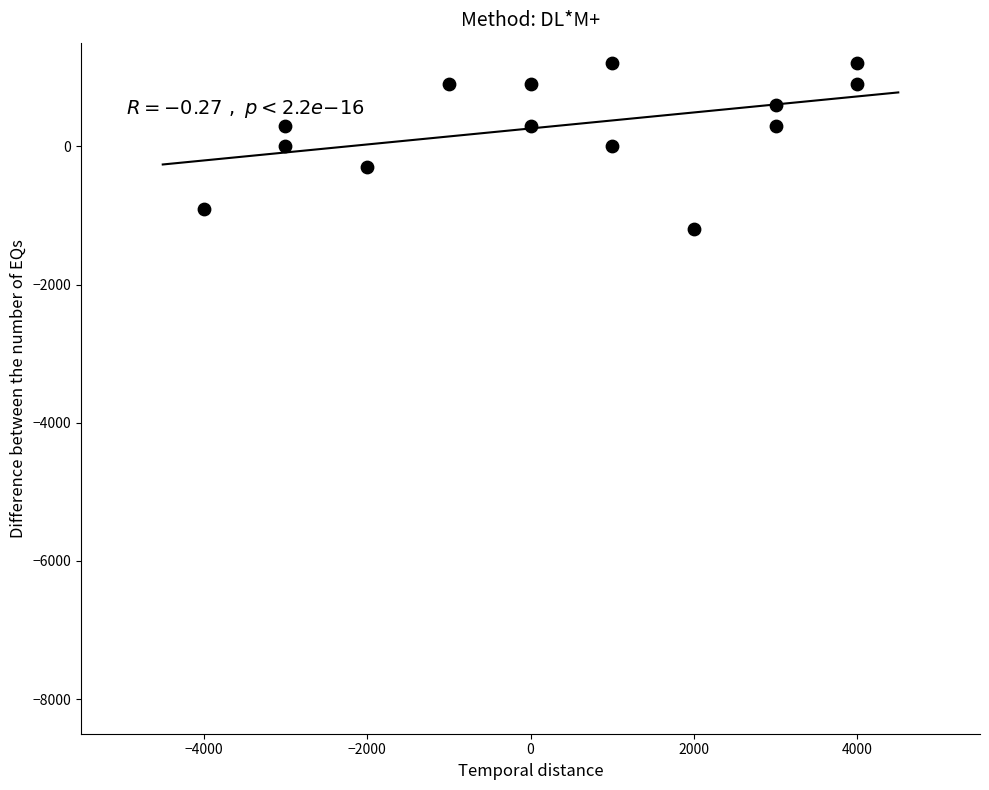

What is the range of Y values (max minus min)?

2400